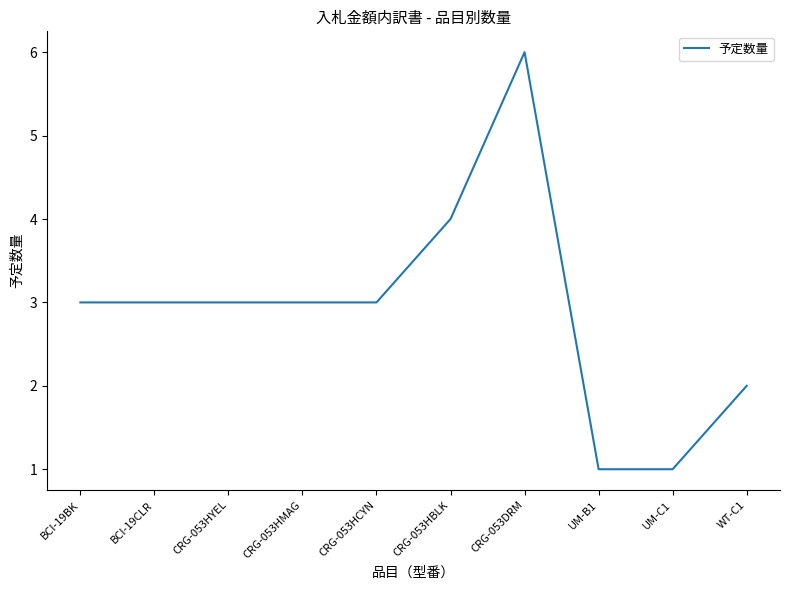

What position from the right is CRG-053HYEL?

8